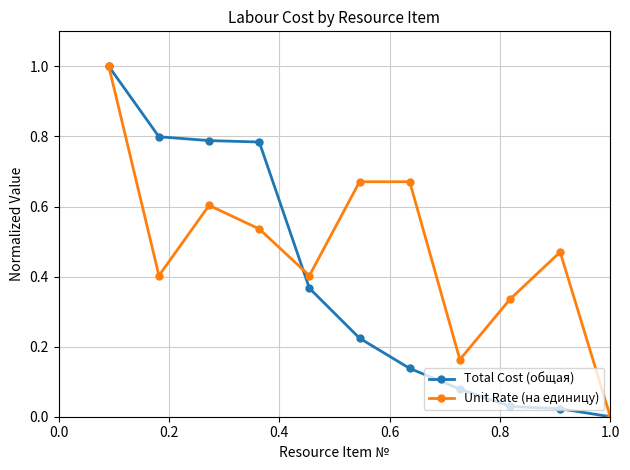

How many values in Total Cost (общая) are above zero?

10